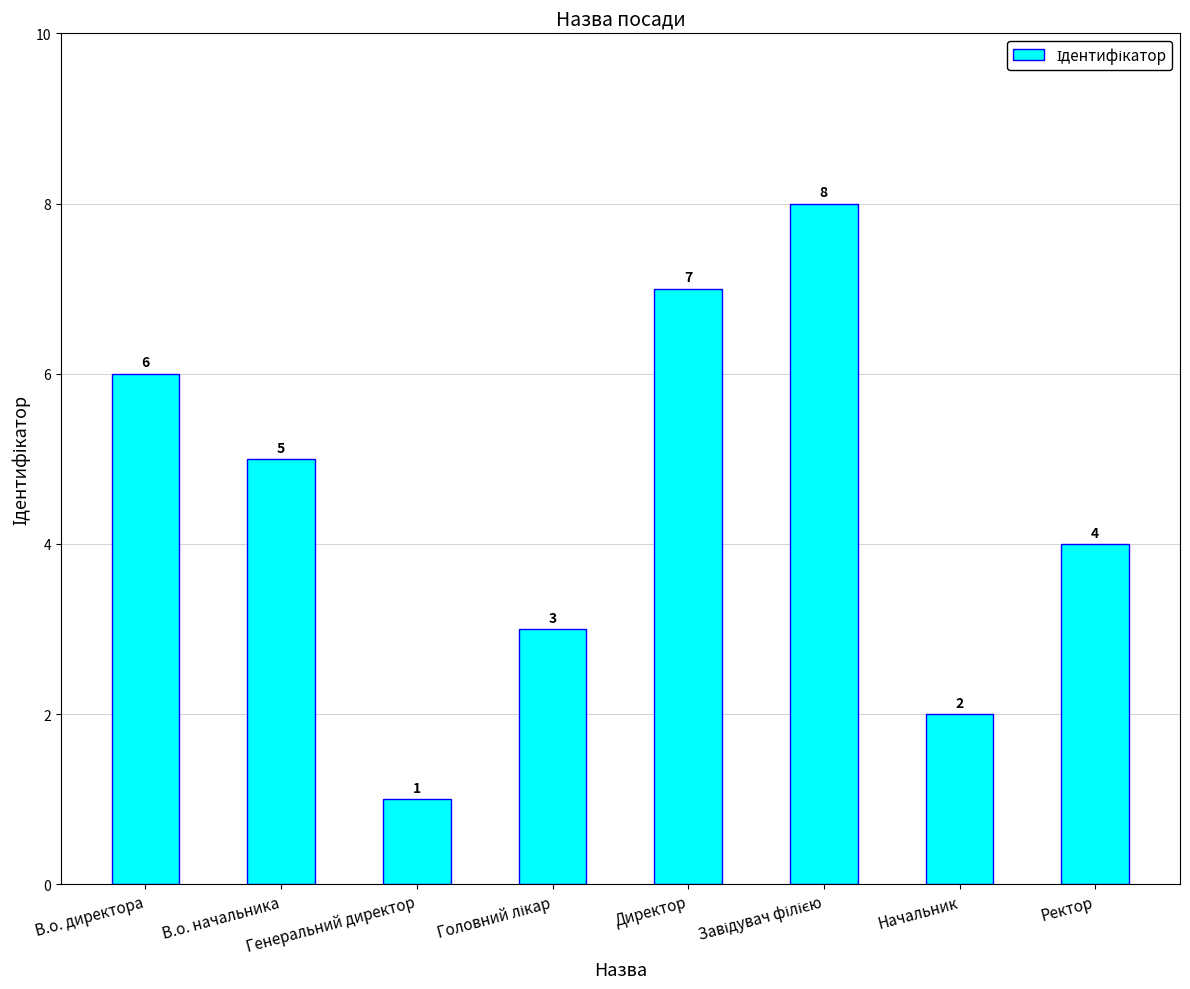

Is it true that the value at Начальник is 2?

True